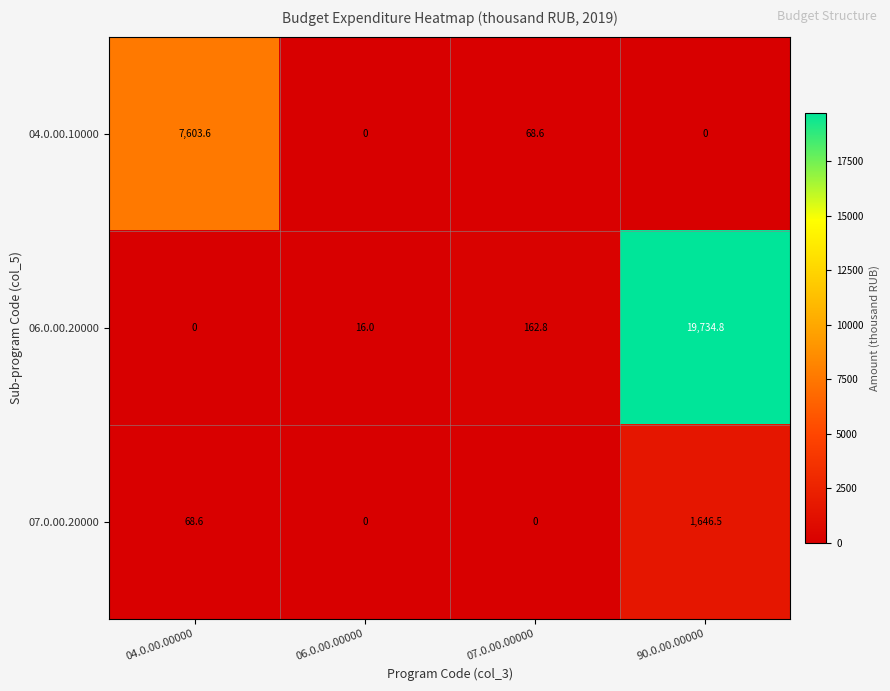

Count the number of categories in the chart.

4